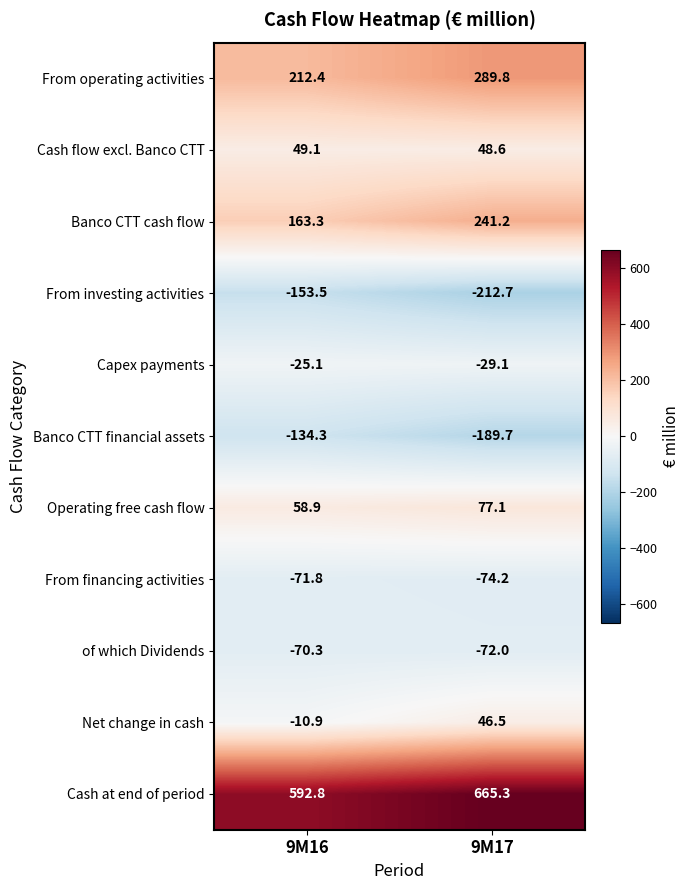

At how many categories does at least one series exceed 225?

2